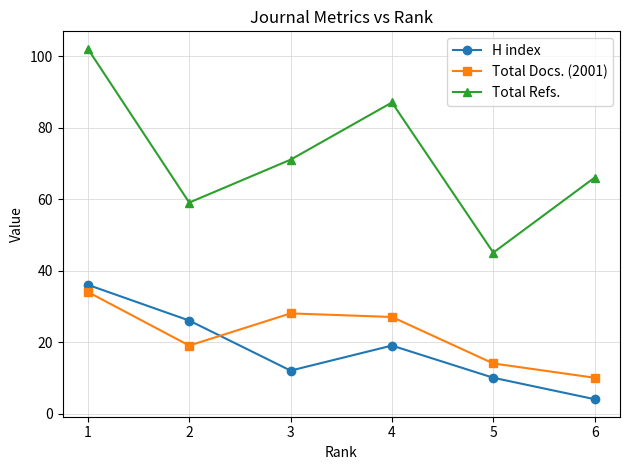

Reading left to right, list all the values displayed in this chart.

H index: 1=36	2=26	3=12	4=19	5=10	6=4
Total Docs. (2001): 1=34	2=19	3=28	4=27	5=14	6=10
Total Refs.: 1=102	2=59	3=71	4=87	5=45	6=66